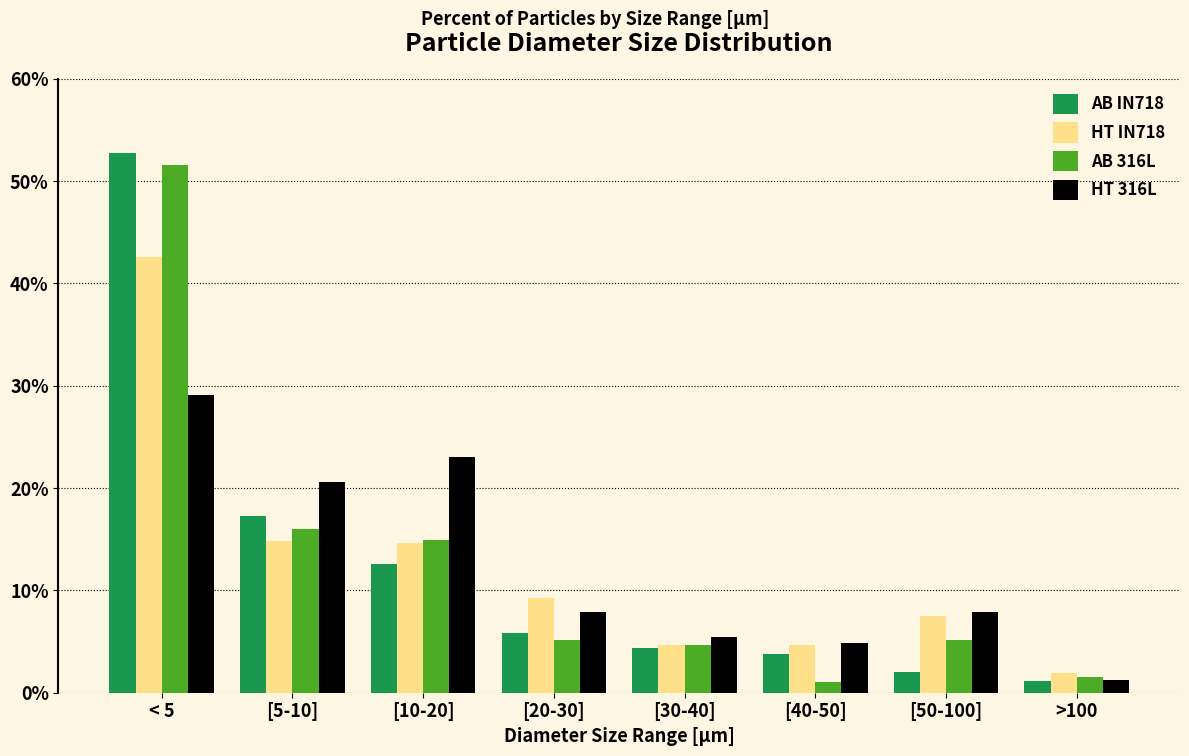

True or false: HT 316L has a value of 12.9 at [20-30].

False